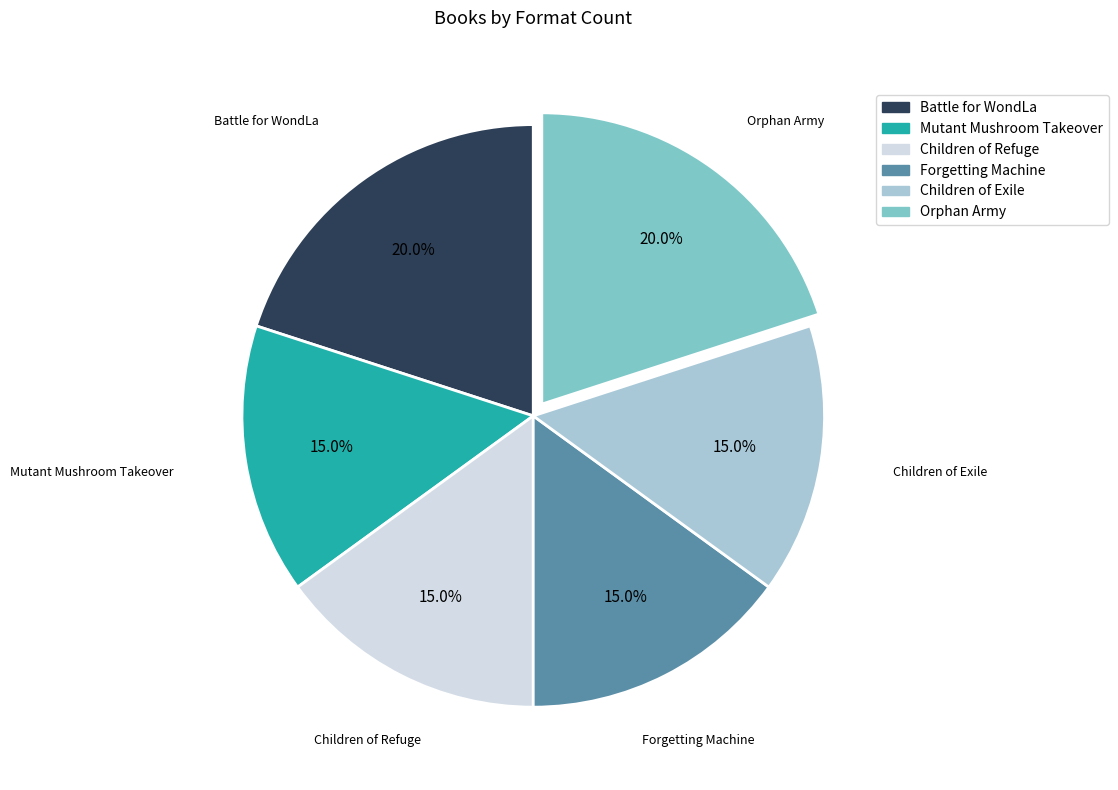

Count the number of slices in the pie.

6